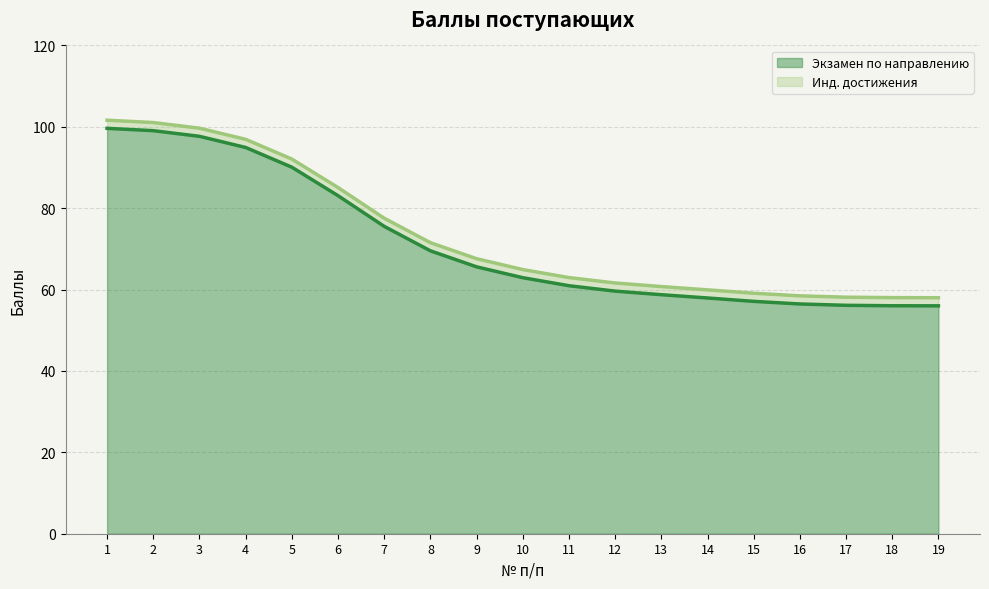

What is the approximate value at 15?

57.1